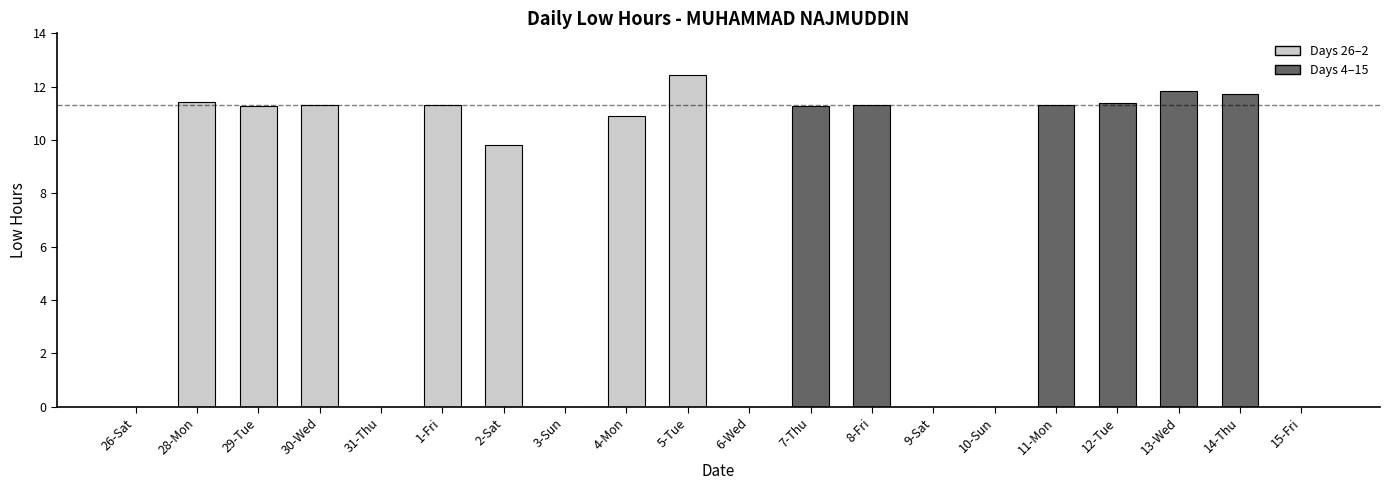

The chart shows a value of 16.4 at 2-Sat. True or false?

False